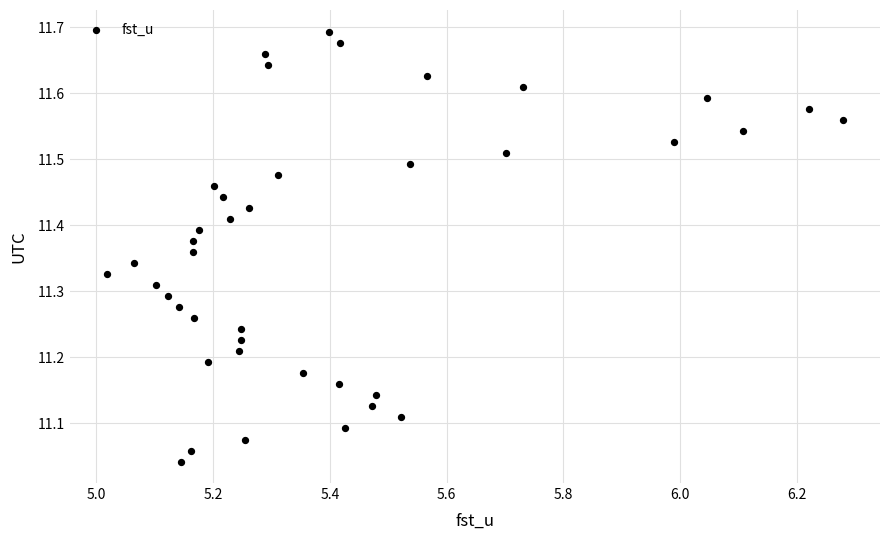

What is the range of X values (max minus min)?

1.3